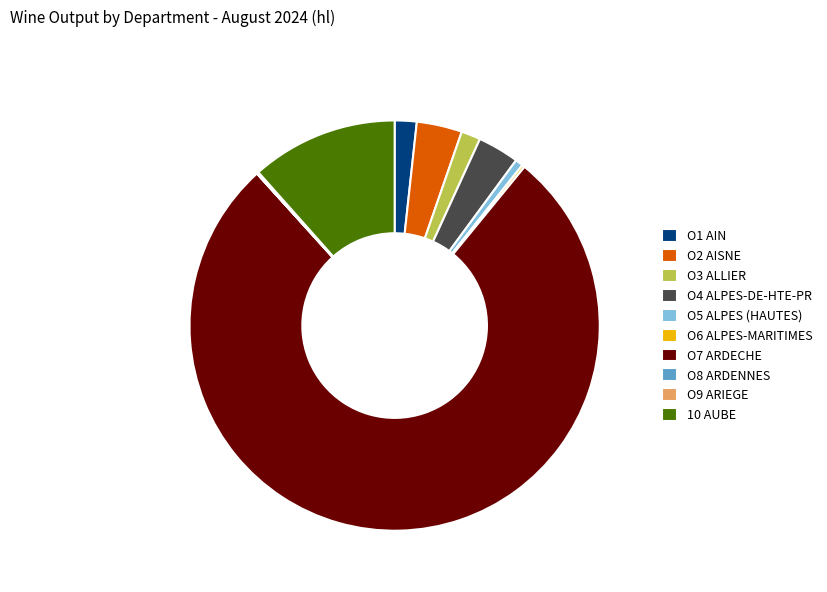

True or false: 10 AUBE accounts for 3% of the total.

False